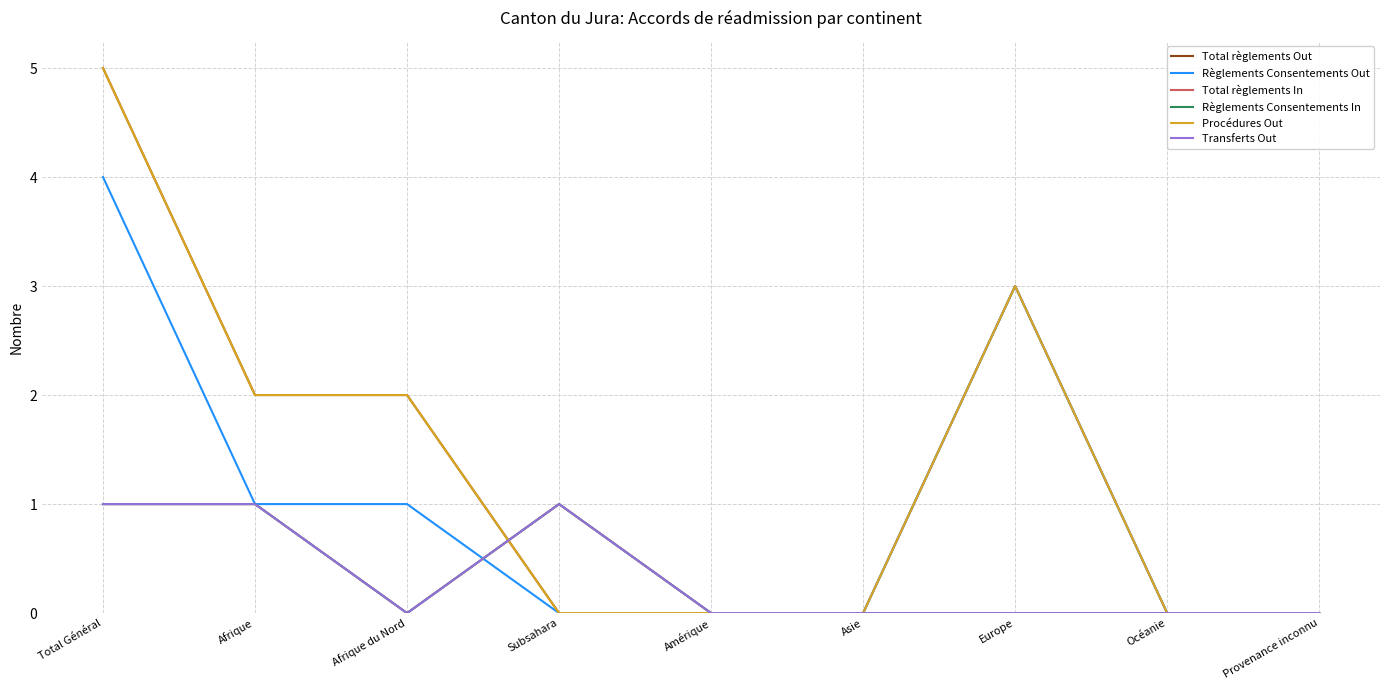

How many Total règlements In values are between 0 and 1?

9